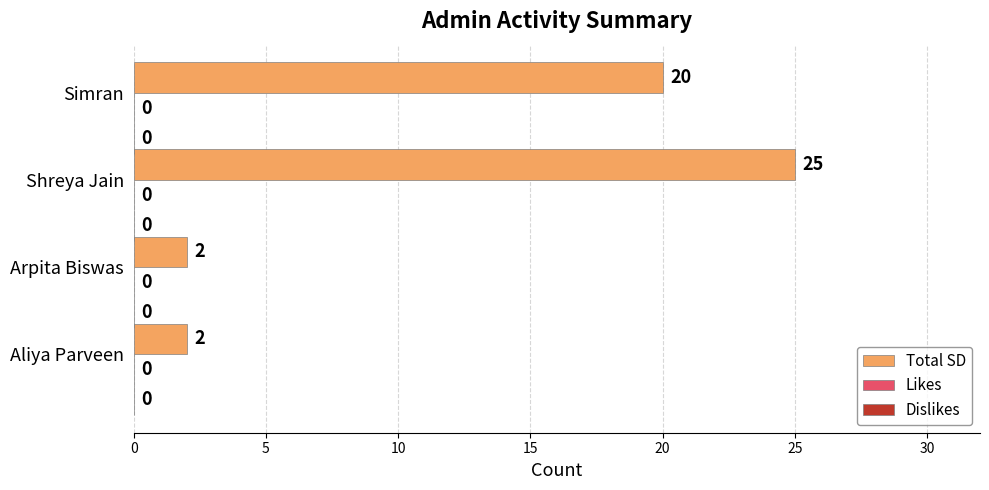

How many bars are there in total?

4